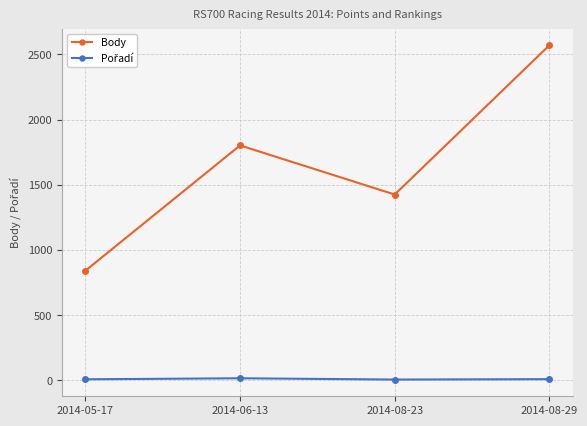

The value of Body at 2014-08-29 is 3638. True or false?

False